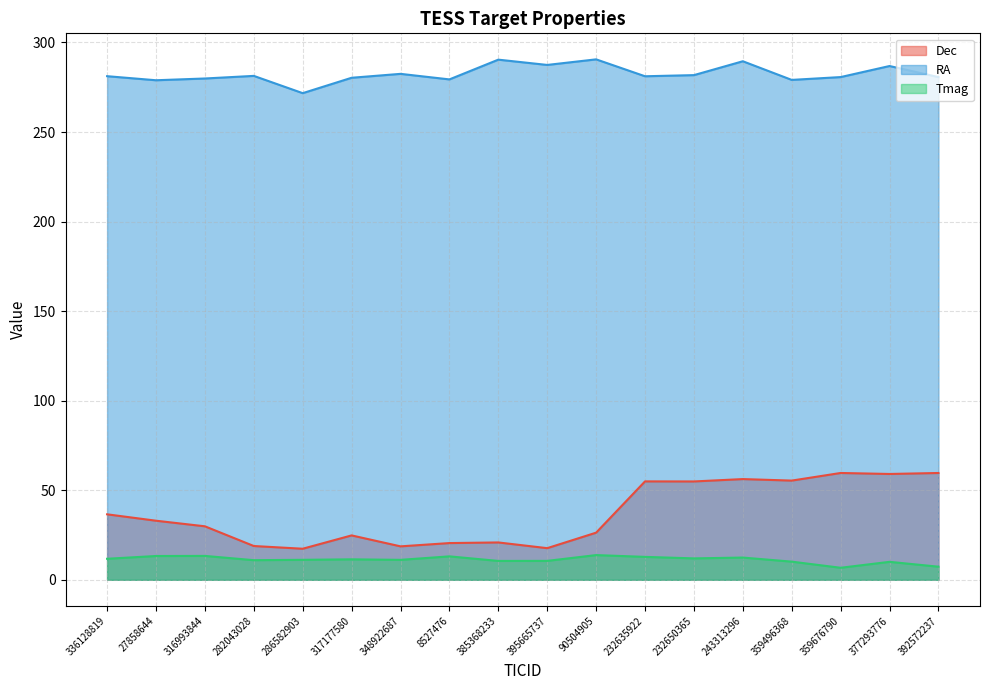

In Dec, how many points are lower than both neighbors (excluding endpoints)?

6